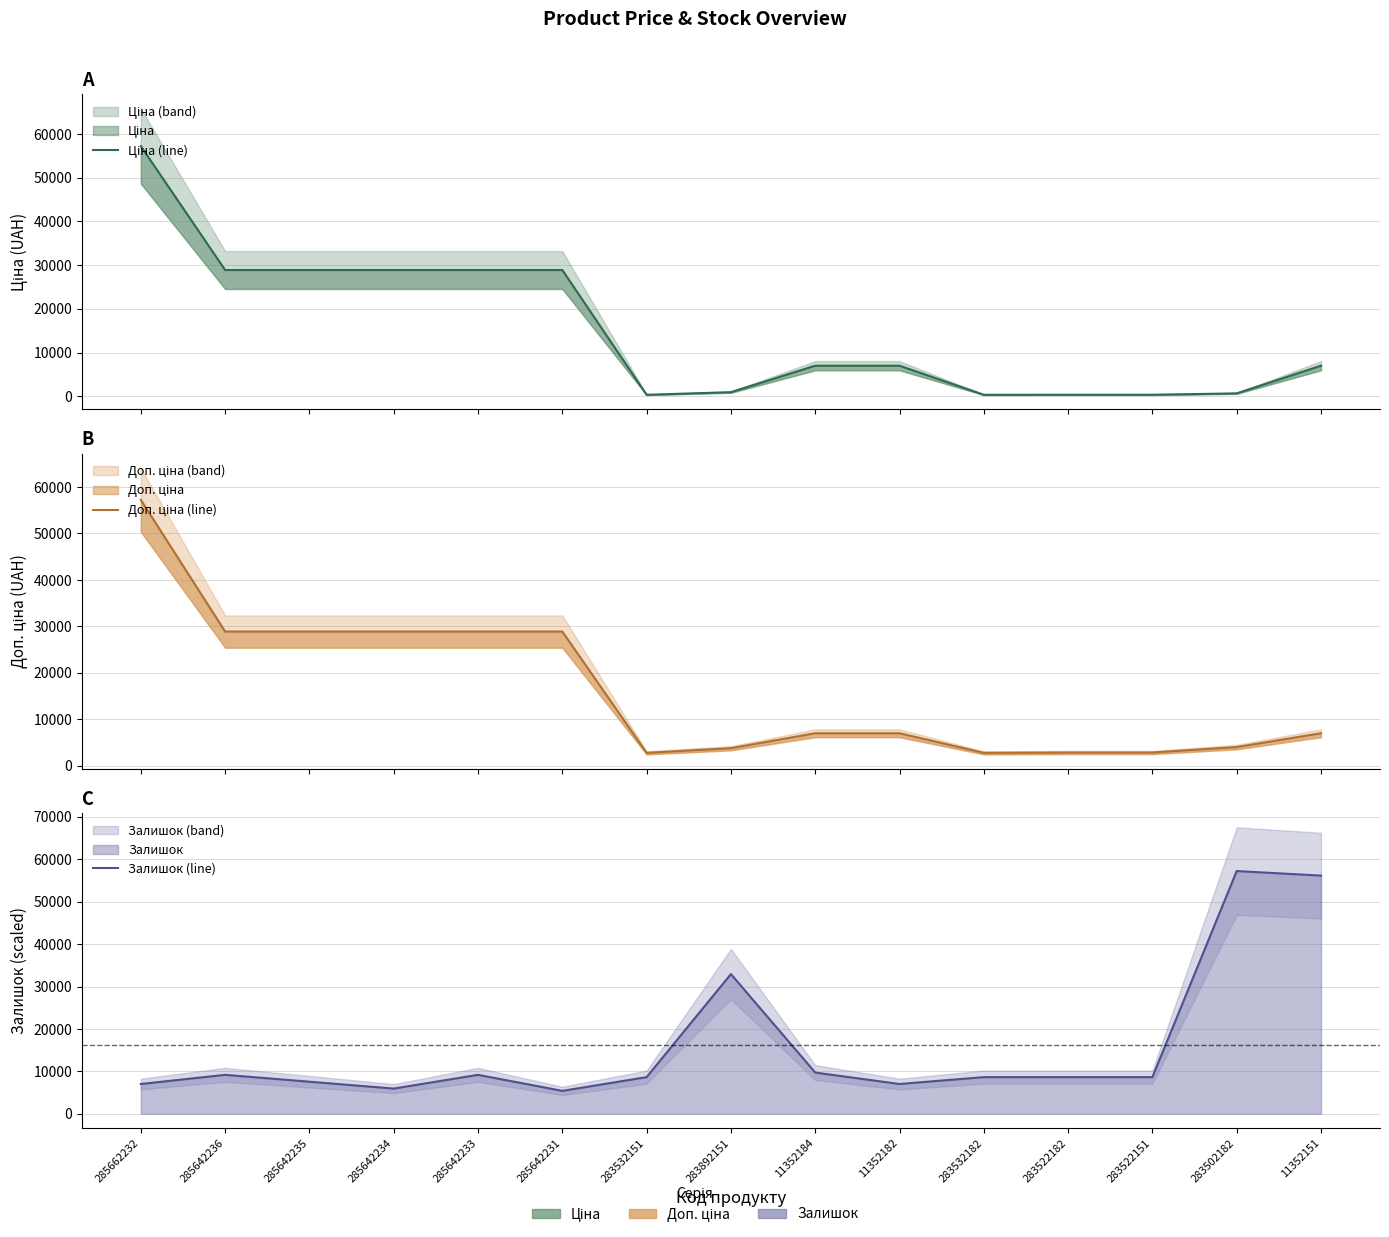

True or false: Залишок (line) has a value of 9179.3 at 285642233.

True